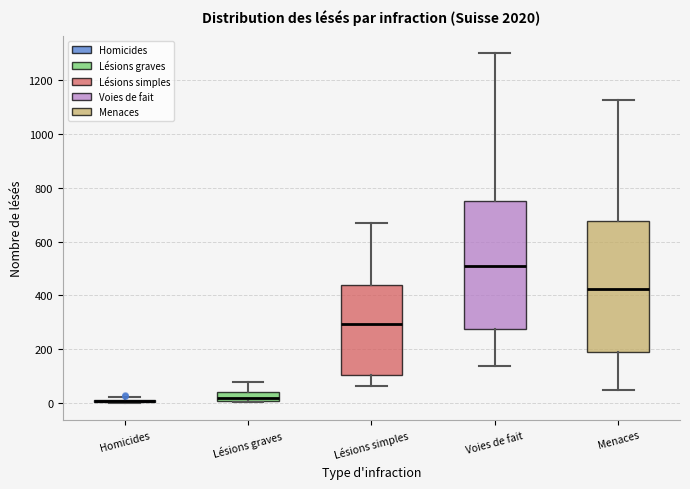

Reading left to right, read every box against the y-axis: the position of its median line, the range the box covers, and the ends of its whiskers. The values are not printed on the chart, so give them approximately, as read against the axis.

Homicides: box collapsed to a line at 0, whiskers 0 to 20
Lésions graves: median 20, box 0 to 40, whiskers 0 to 80
Lésions simples: median 300, box 100 to 440, whiskers 60 to 660
Voies de fait: median 500, box 280 to 760, whiskers 140 to 1300
Menaces: median 420, box 200 to 680, whiskers 40 to 1120